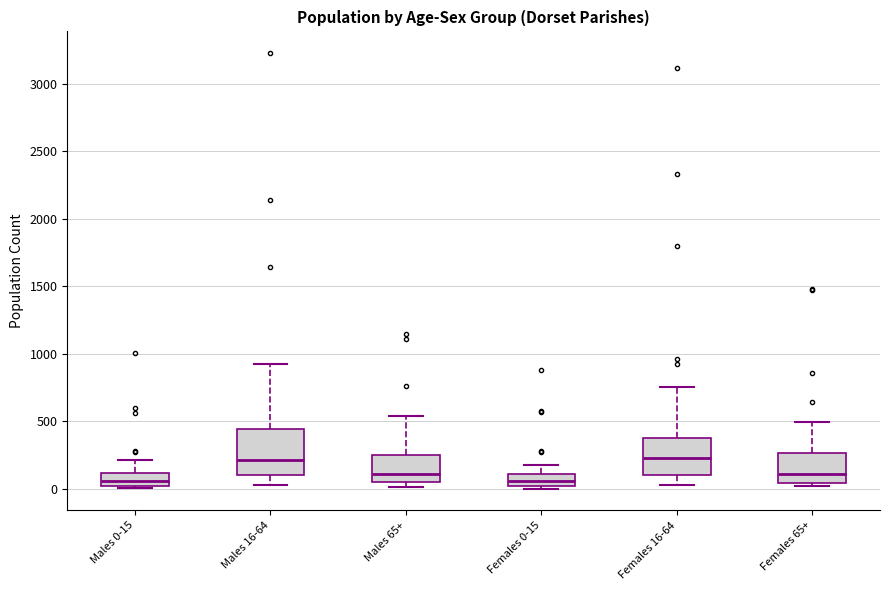

Reading left to right, transcribe this box plot: for each box, give where its median line is, the range the box spans, and where its two whiskers end, as read against the y-axis. The values are not printed on the chart, so give them approximately, as read against the axis.

Males 0-15: median 50, box 0 to 100, whiskers 0 (just below the box's lower edge) to 200
Males 16-64: median 200, box 100 to 450, whiskers 50 to 950
Males 65+: median 100, box 50 to 250, whiskers 0 to 550
Females 0-15: median 50, box 0 to 100, whiskers 0 (just below the box's lower edge) to 150
Females 16-64: median 250, box 100 to 400, whiskers 50 to 750
Females 65+: median 100, box 50 to 250, whiskers 0 to 500